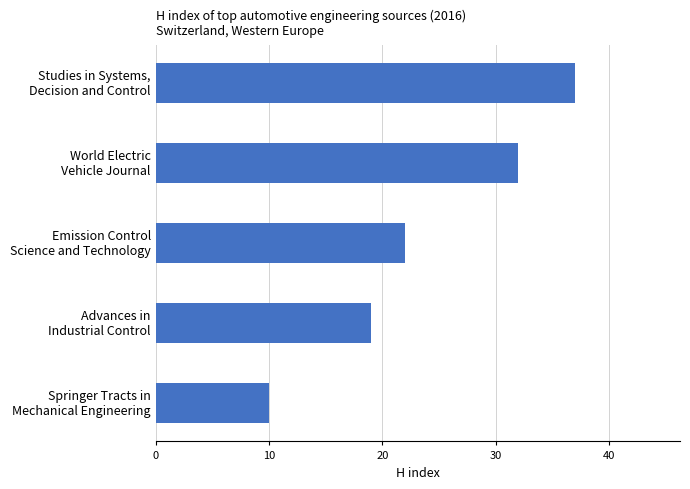

List the labels in order of value, largest first.

Studies in Systems,
Decision and Control, World Electric
Vehicle Journal, Emission Control
Science and Technology, Advances in
Industrial Control, Springer Tracts in
Mechanical Engineering